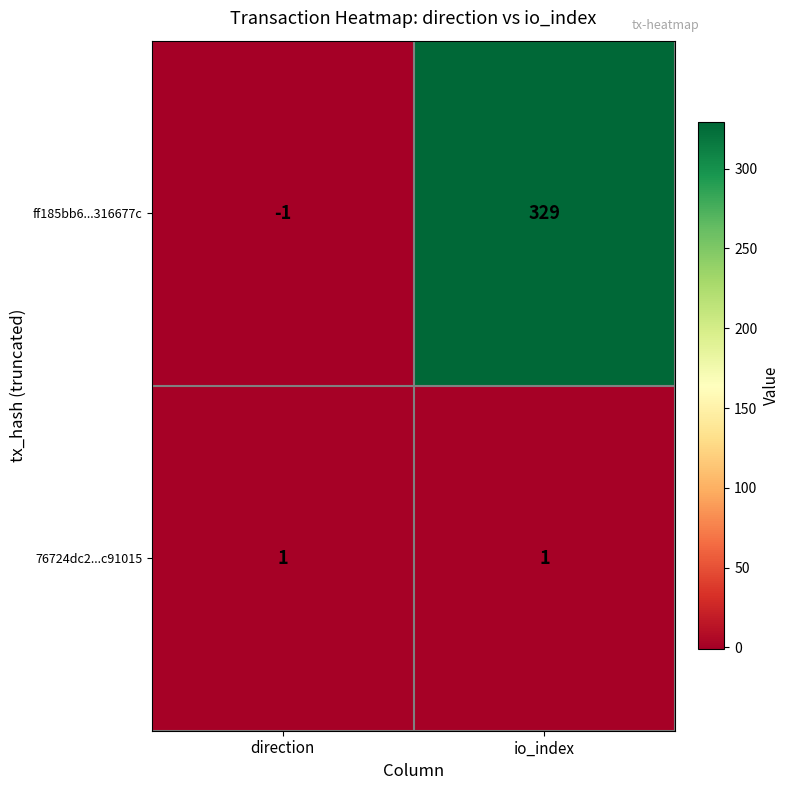

What is the approximate value of ff185bb6...316677c at io_index, to the nearest 5?

330